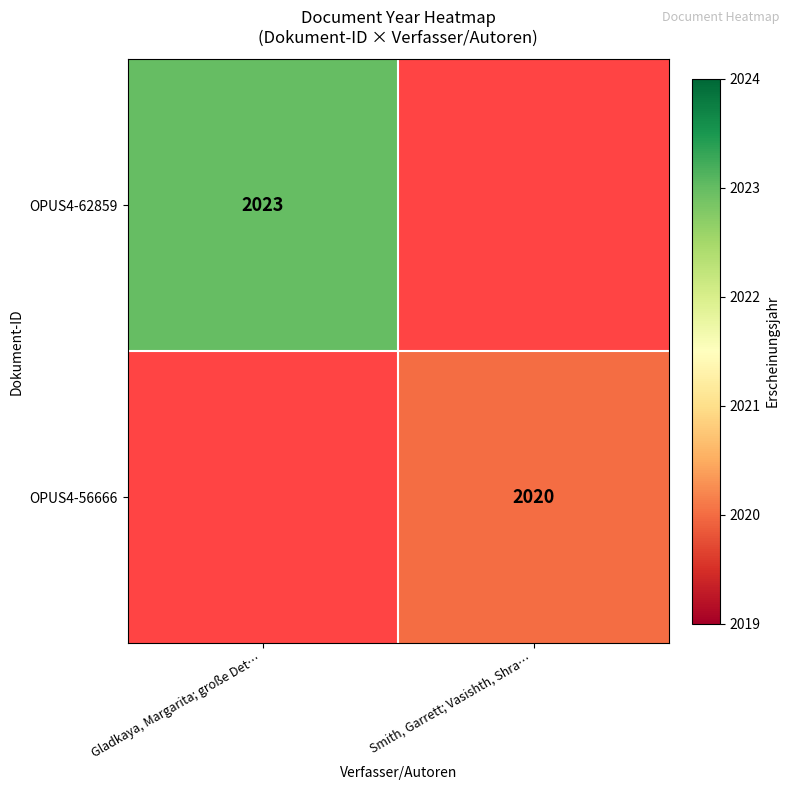

The OPUS4-56666 series shows 2020 at Smith, Garrett; Vasishth, Shra…. True or false?

True